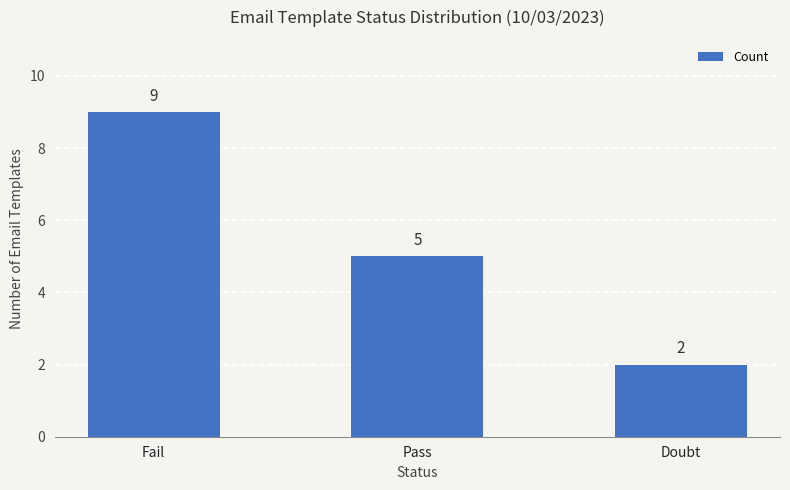

What is the change in value from Fail to Doubt?

-7